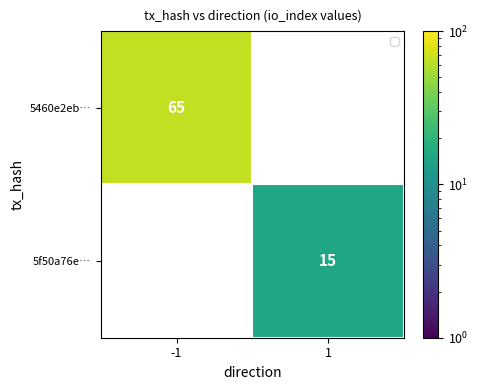

Which has a higher value, 1 or -1?

-1